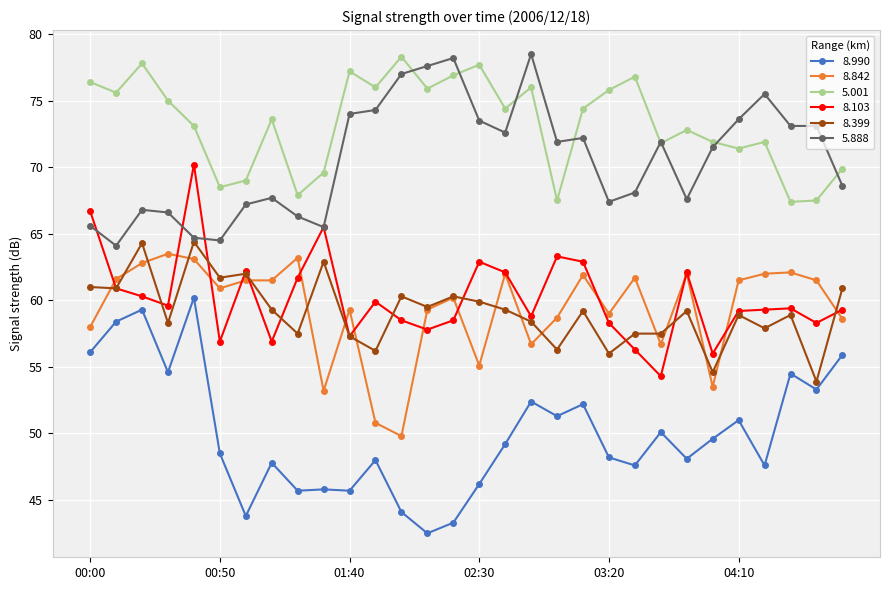

Which series has the largest range (max minus min)?

8.990